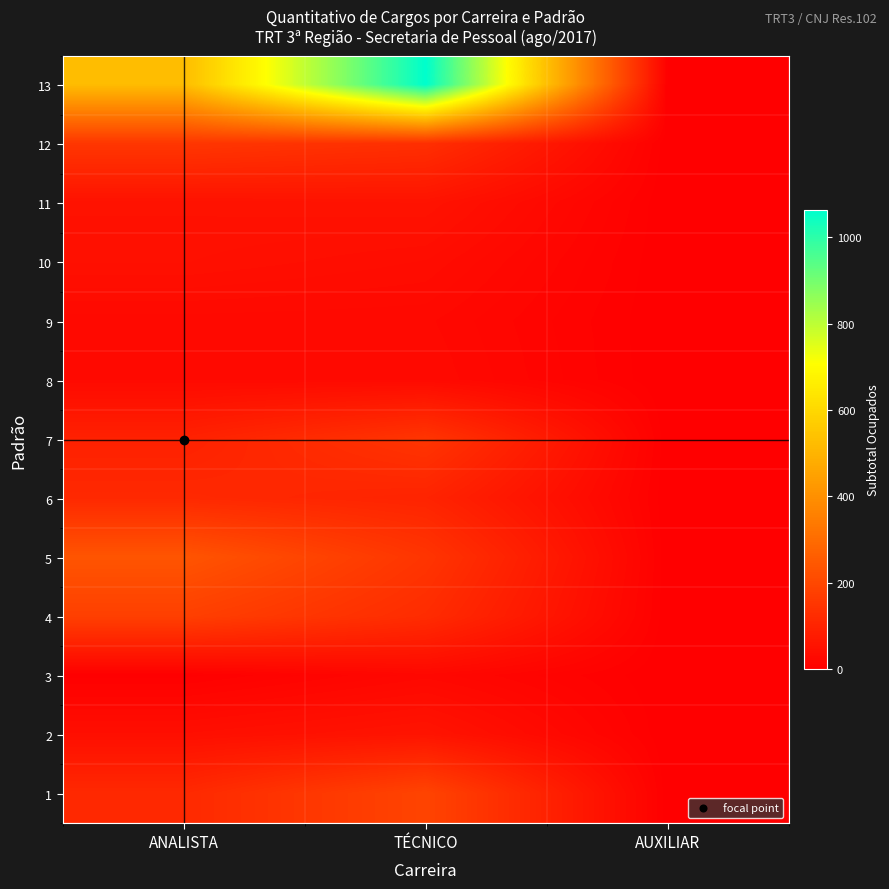

Reading right to left, extract all data points from this chart.

13: AUXILIAR=0	TÉCNICO=1063	ANALISTA=524
12: AUXILIAR=0	TÉCNICO=132	ANALISTA=152
11: AUXILIAR=0	TÉCNICO=54	ANALISTA=51
10: AUXILIAR=0	TÉCNICO=37	ANALISTA=46
9: AUXILIAR=0	TÉCNICO=26	ANALISTA=27
8: AUXILIAR=0	TÉCNICO=29	ANALISTA=29
7: AUXILIAR=0	TÉCNICO=148	ANALISTA=93
6: AUXILIAR=0	TÉCNICO=100	ANALISTA=114
5: AUXILIAR=0	TÉCNICO=148	ANALISTA=236
4: AUXILIAR=0	TÉCNICO=123	ANALISTA=178
3: AUXILIAR=0	TÉCNICO=23	ANALISTA=2
2: AUXILIAR=0	TÉCNICO=57	ANALISTA=42
1: AUXILIAR=0	TÉCNICO=190	ANALISTA=115